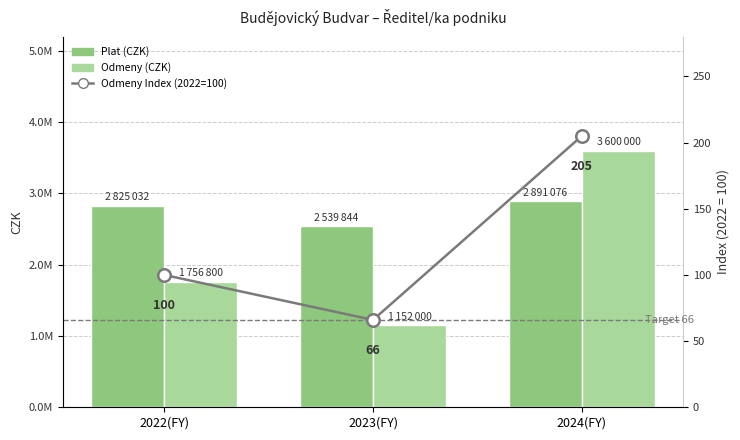

What are all the series names shown in the legend?

Plat (CZK), Odmeny (CZK), Odmeny Index (2022=100)